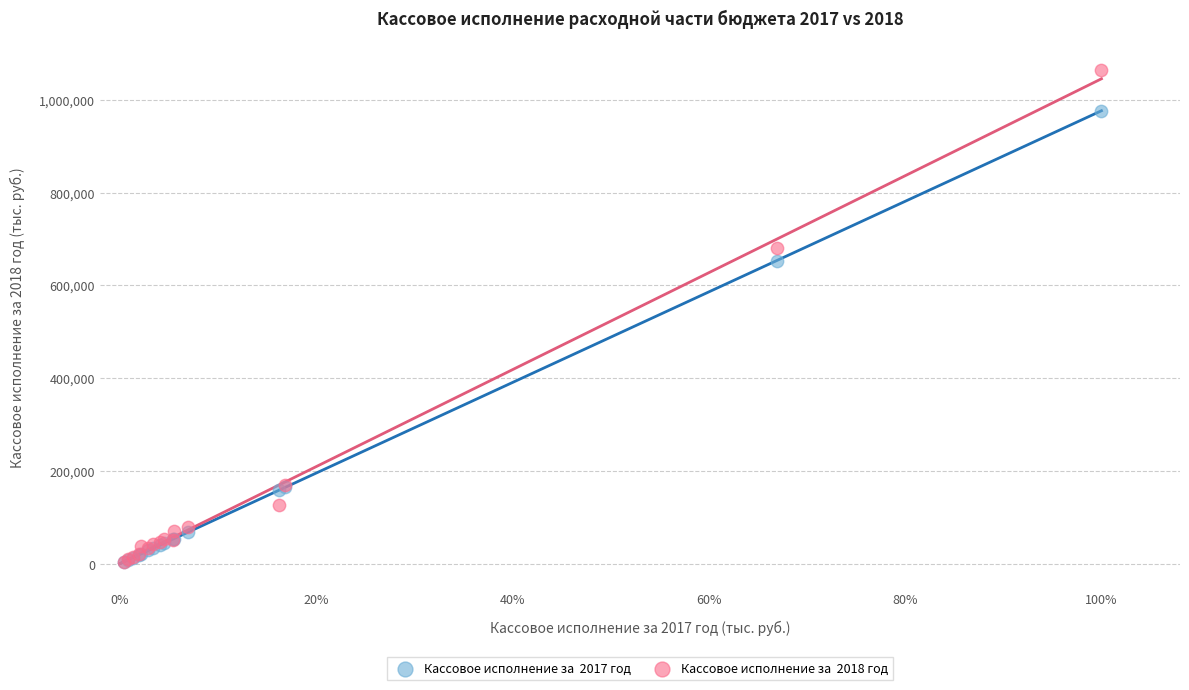

Across all series, what Y value is closest to 534189?

653512